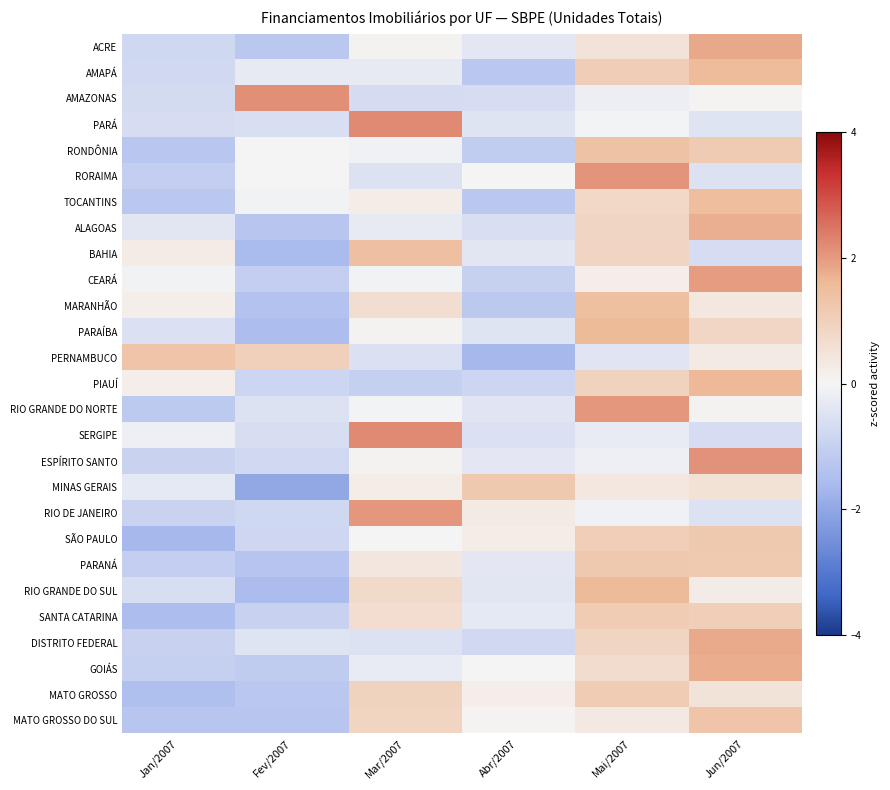

Which label corresponds to the largest value in the chart?

Mar/2007